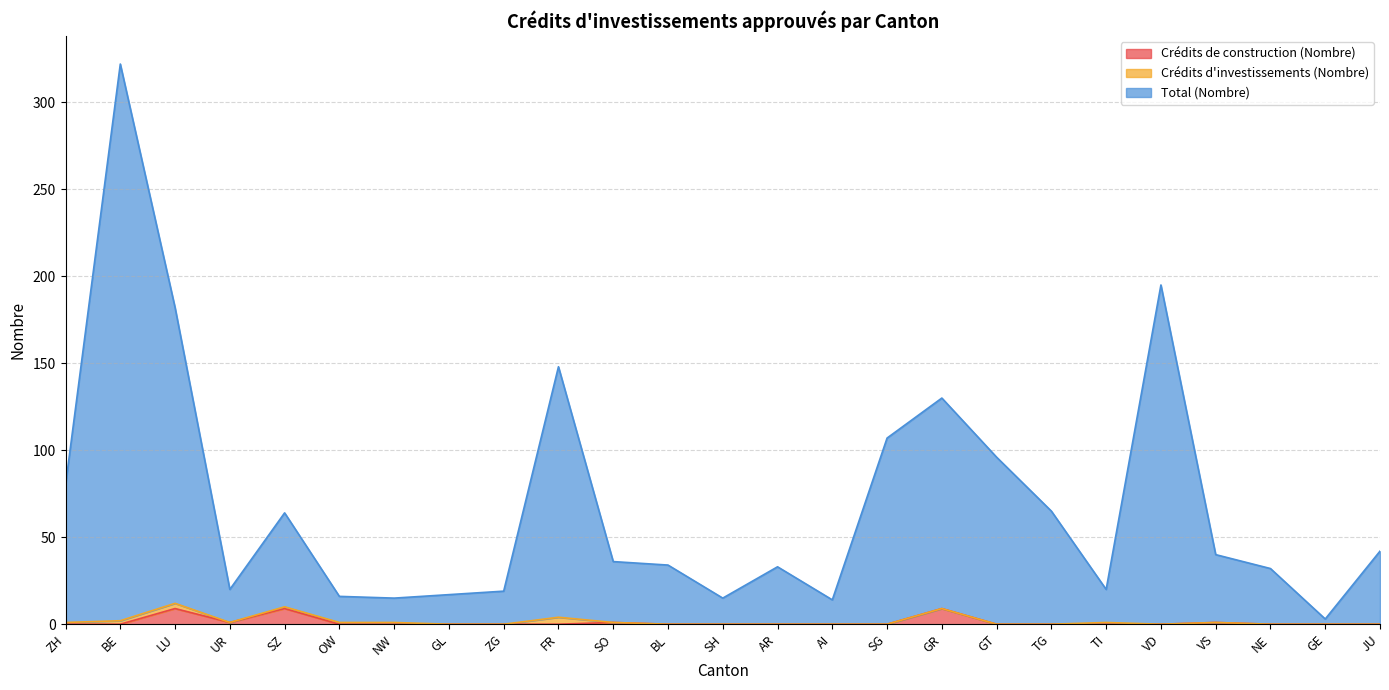

What is the difference between the maximum and minimum values in the Crédits de construction (Nombre) series?

9